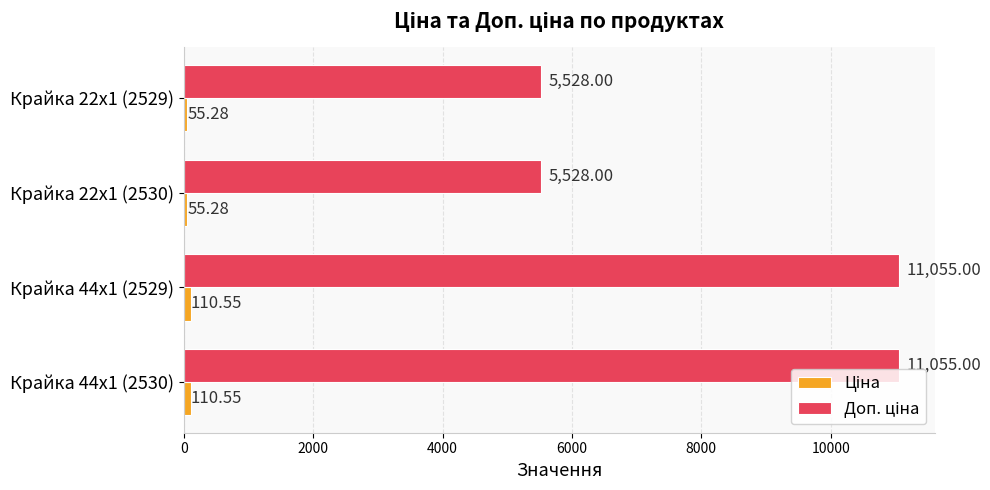

How many data points does each series have?

4